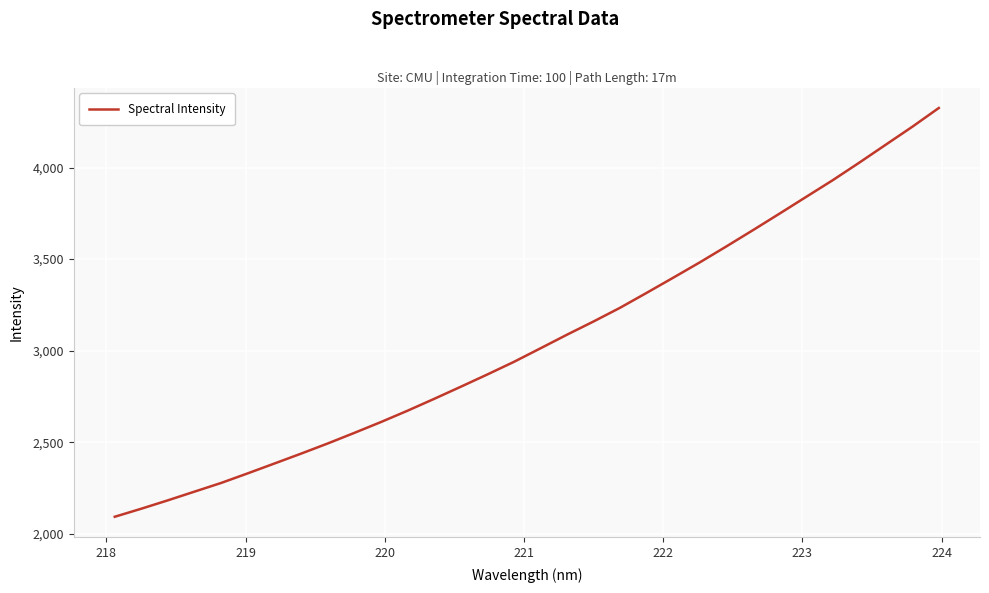

What is the minimum value shown in the chart?

2093.8